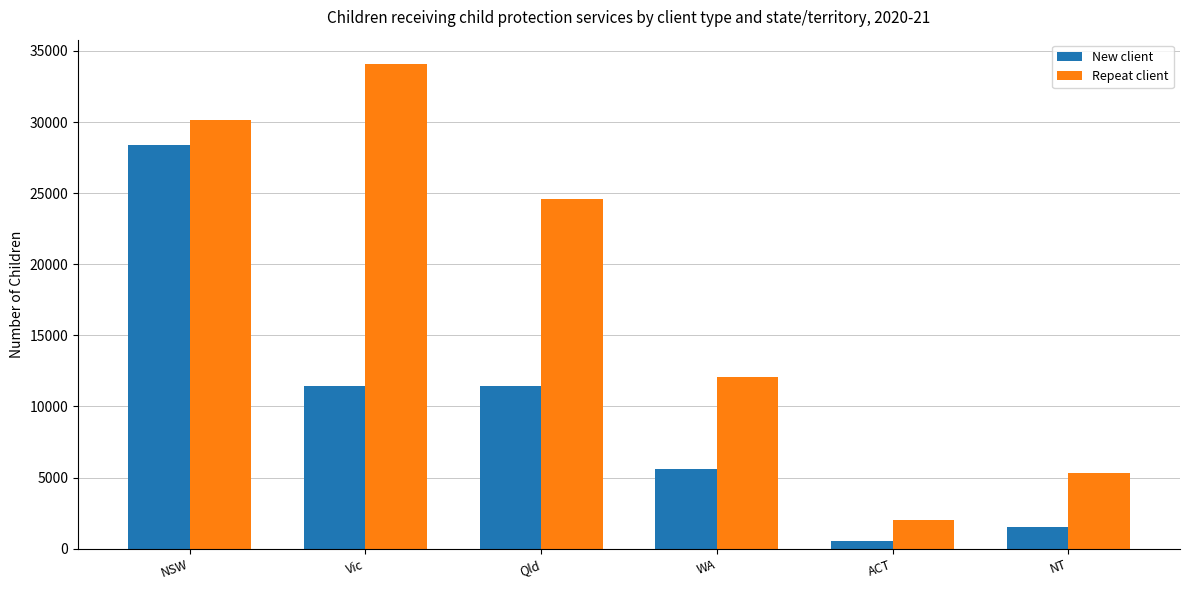

What are all the series names shown in the legend?

New client, Repeat client